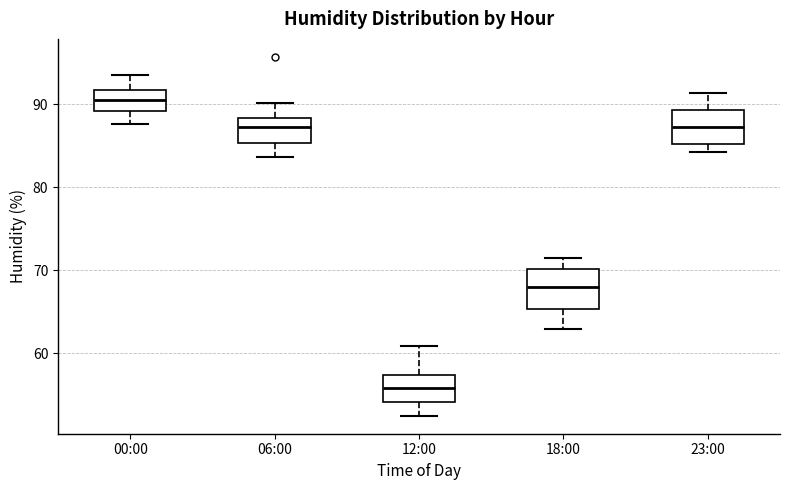

Reading left to right, transcribe this box plot: for each box, give where its median line is, the range the box spans, and where its two whiskers end, as read against the y-axis. The values are not printed on the chart, so give them approximately, as read against the axis.

00:00: median 90, box 89 to 92, whiskers 88 to 94
06:00: median 87, box 85 to 88, whiskers 84 to 90
12:00: median 56, box 54 to 57, whiskers 53 to 61
18:00: median 68, box 65 to 70, whiskers 63 to 72
23:00: median 87, box 85 to 89, whiskers 84 to 91